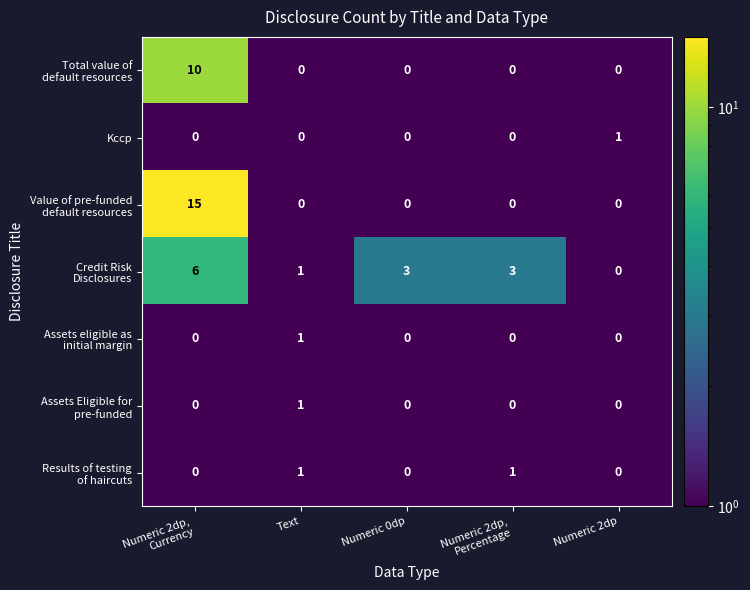

What is the total value across all series at Numeric 0dp?

3